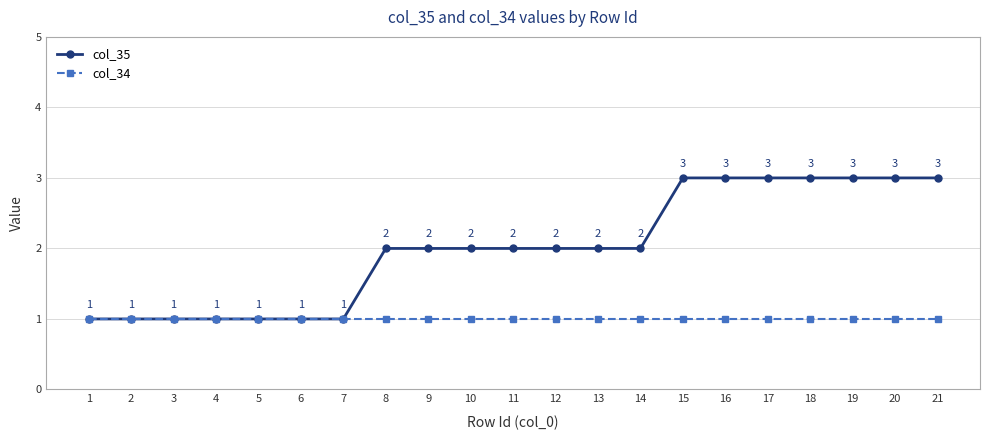

Is it true that col_34 equals 1 at 9?

True